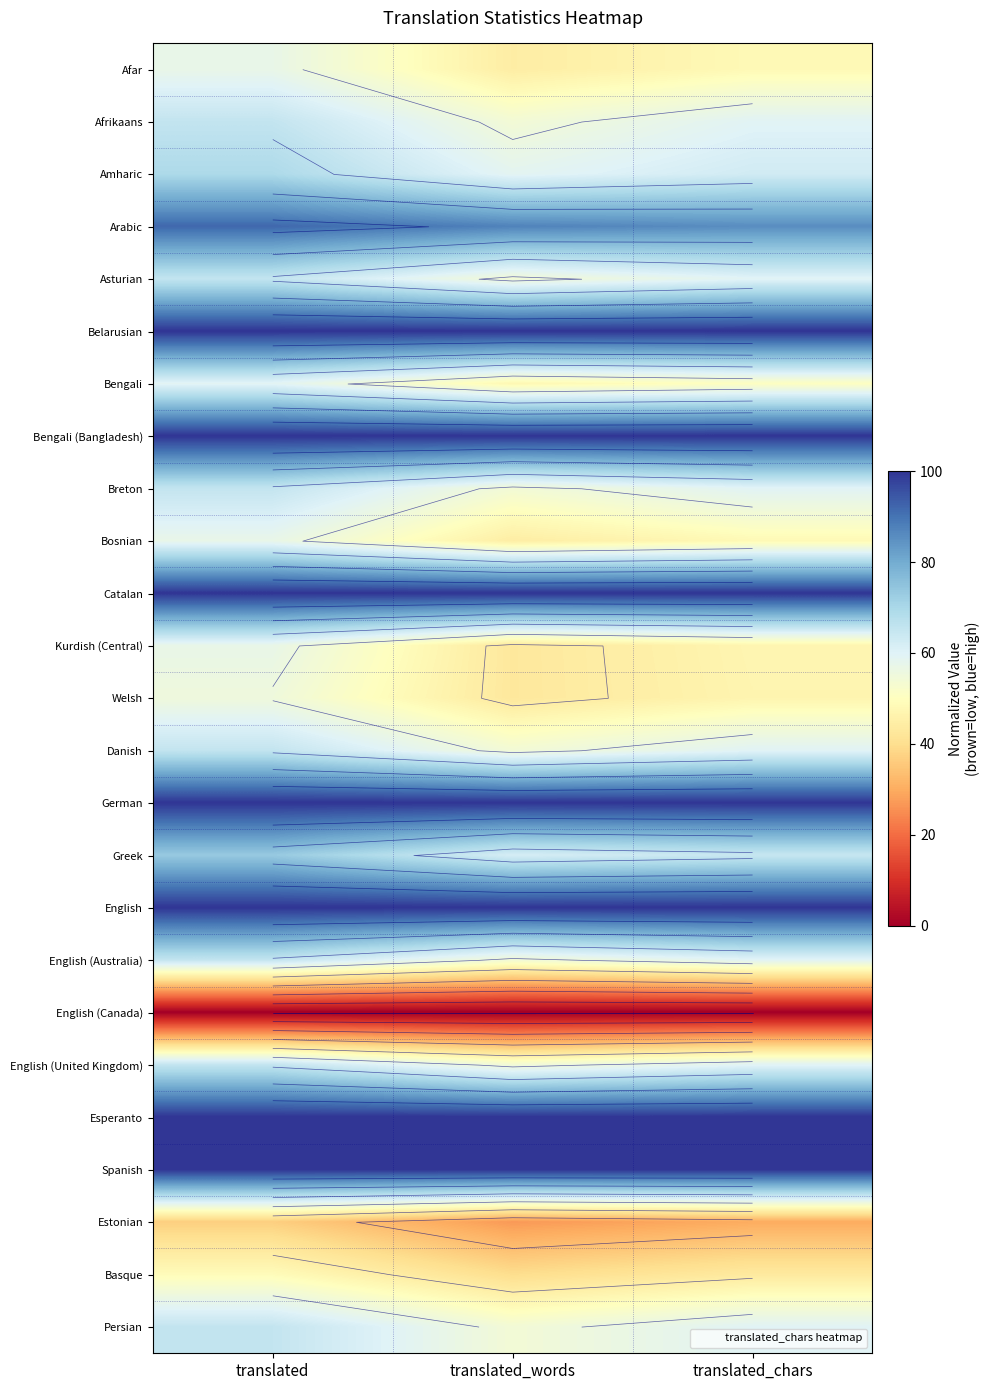

At translated, list the series in order from largest to smallest.

Belarusian, Bengali (Bangladesh), Catalan, German, English, Esperanto, Spanish, Arabic, Greek, Amharic, Afrikaans, Asturian, Breton, Danish, English (Australia), English (United Kingdom), Persian, Bengali, Afar, Bosnian, Kurdish (Central), Welsh, Basque, Estonian, English (Canada)